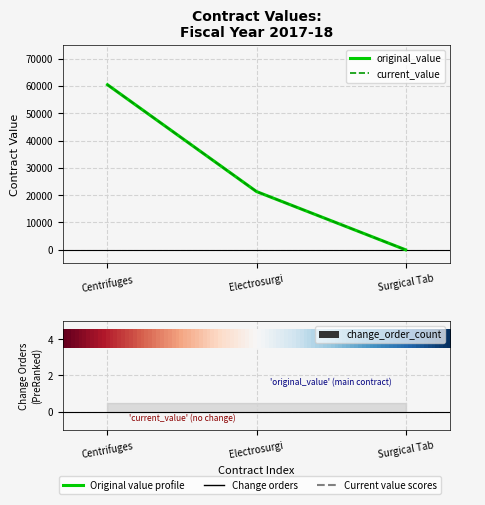

Where is change_order_count nearest to the value 0?

Centrifuges